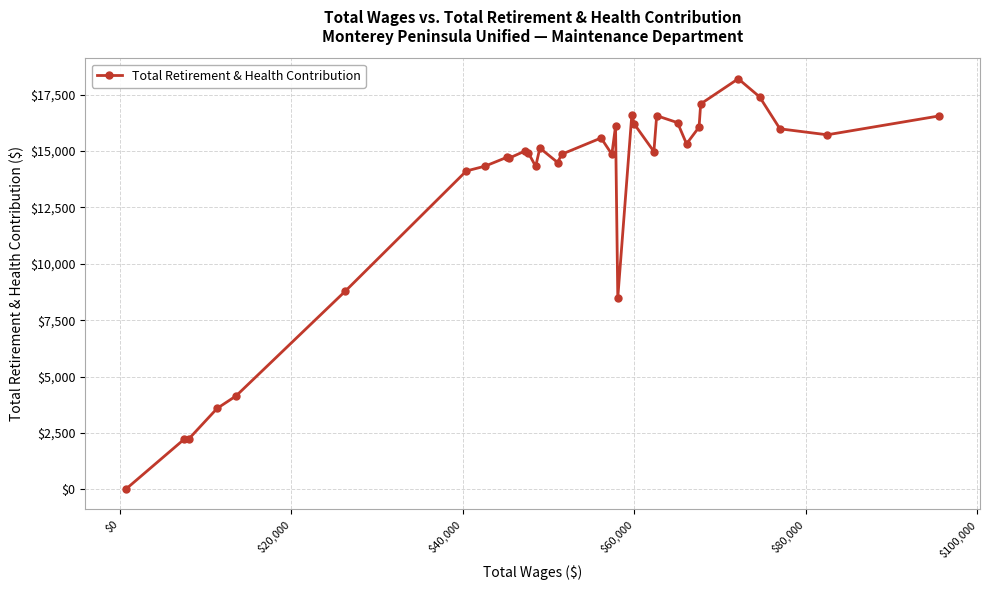

What is the greatest value displayed?

18208